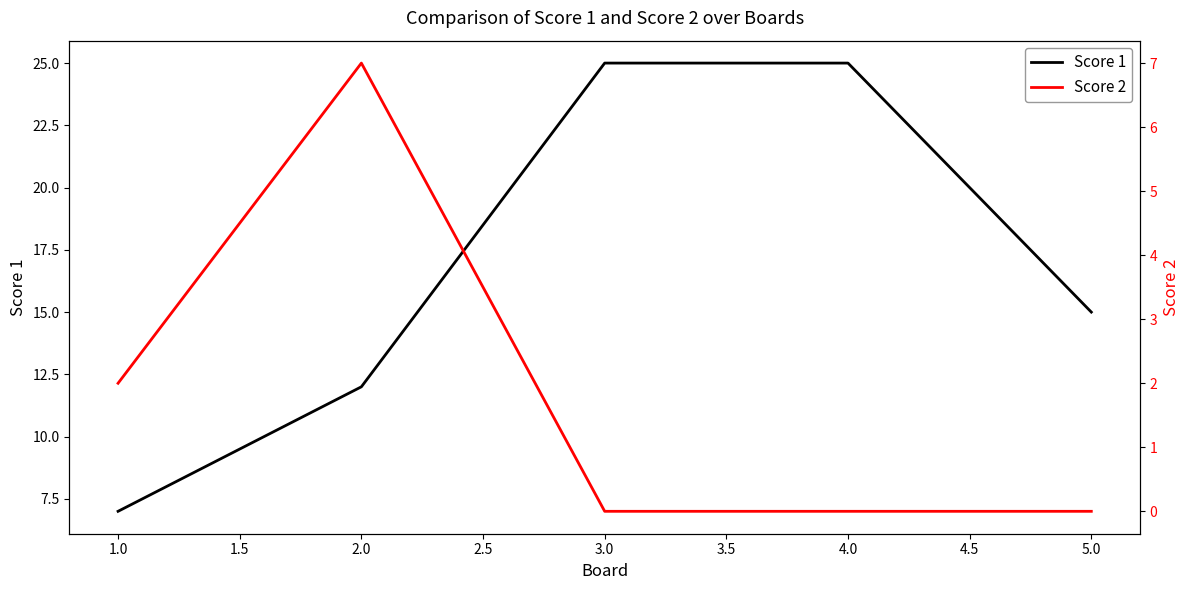

How many lines are shown in the chart?

2